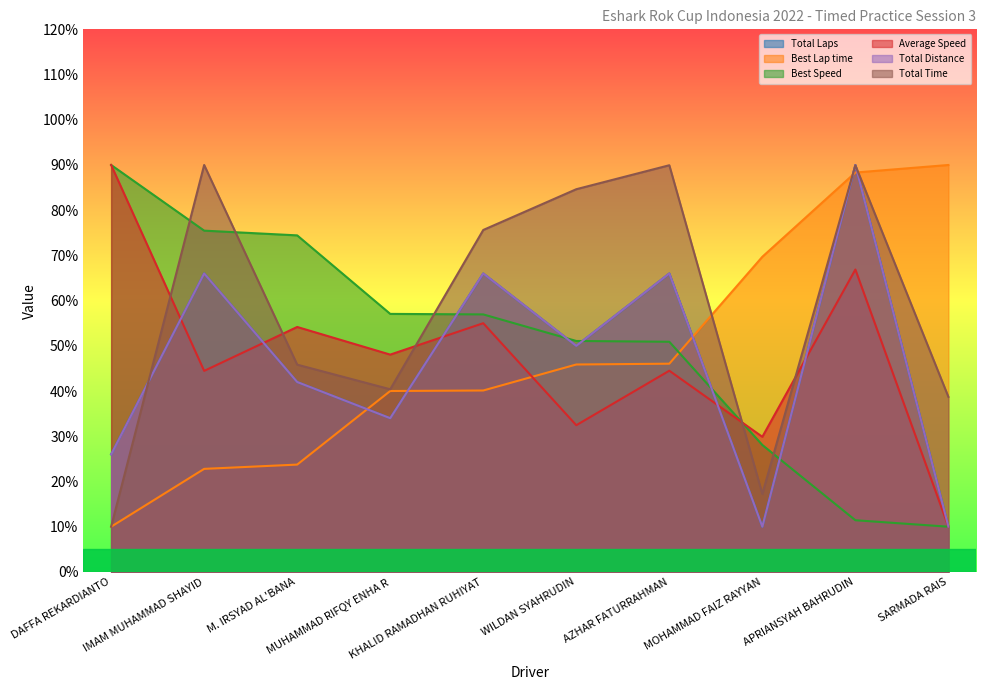

How many lines are shown in the chart?

6